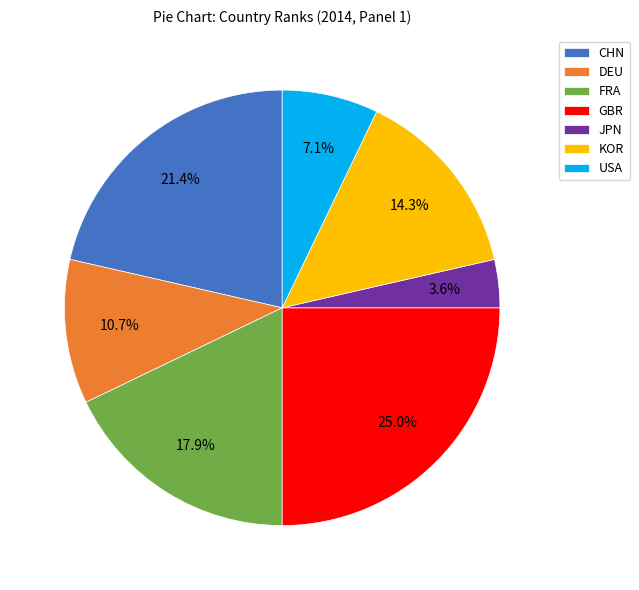

Which has a higher value, USA or GBR?

GBR